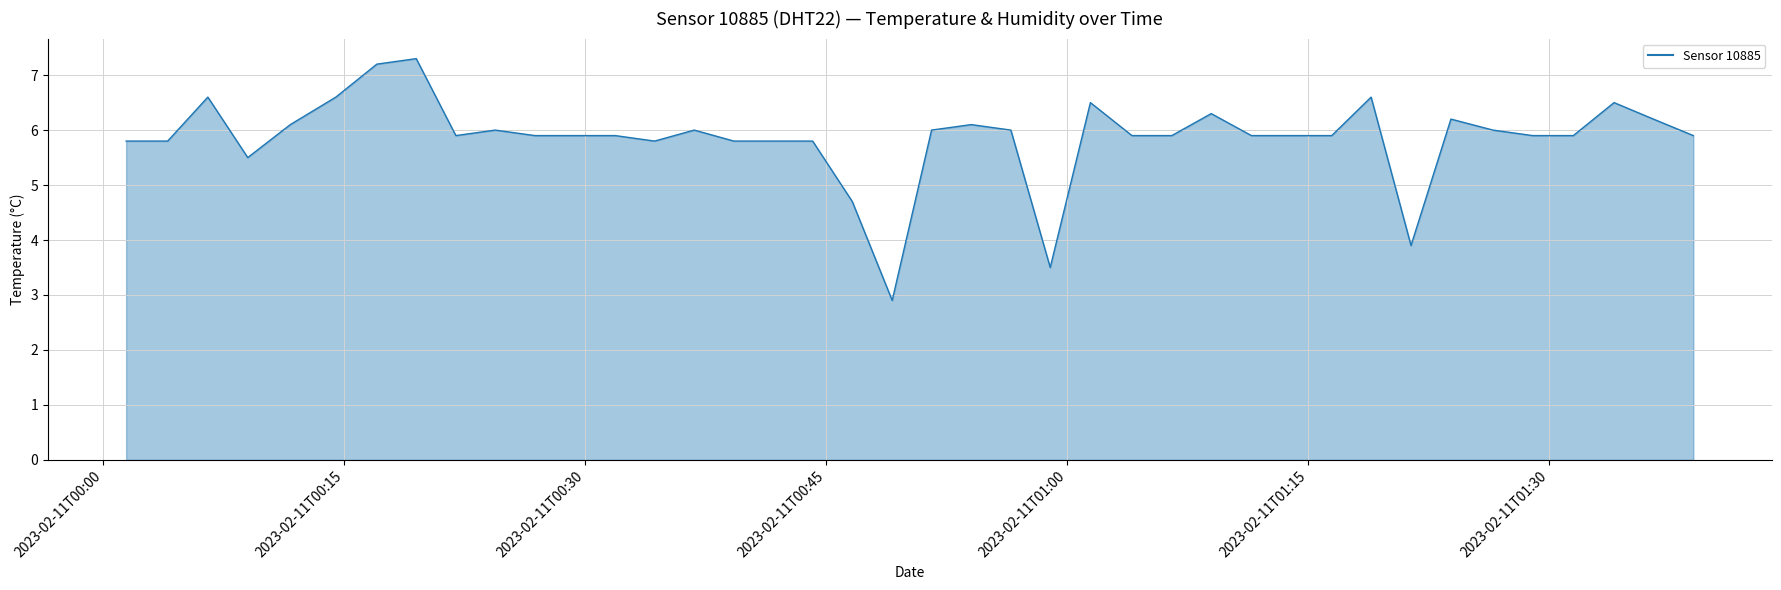

True or false: there are more than 1 points higher than both neighbors.

True